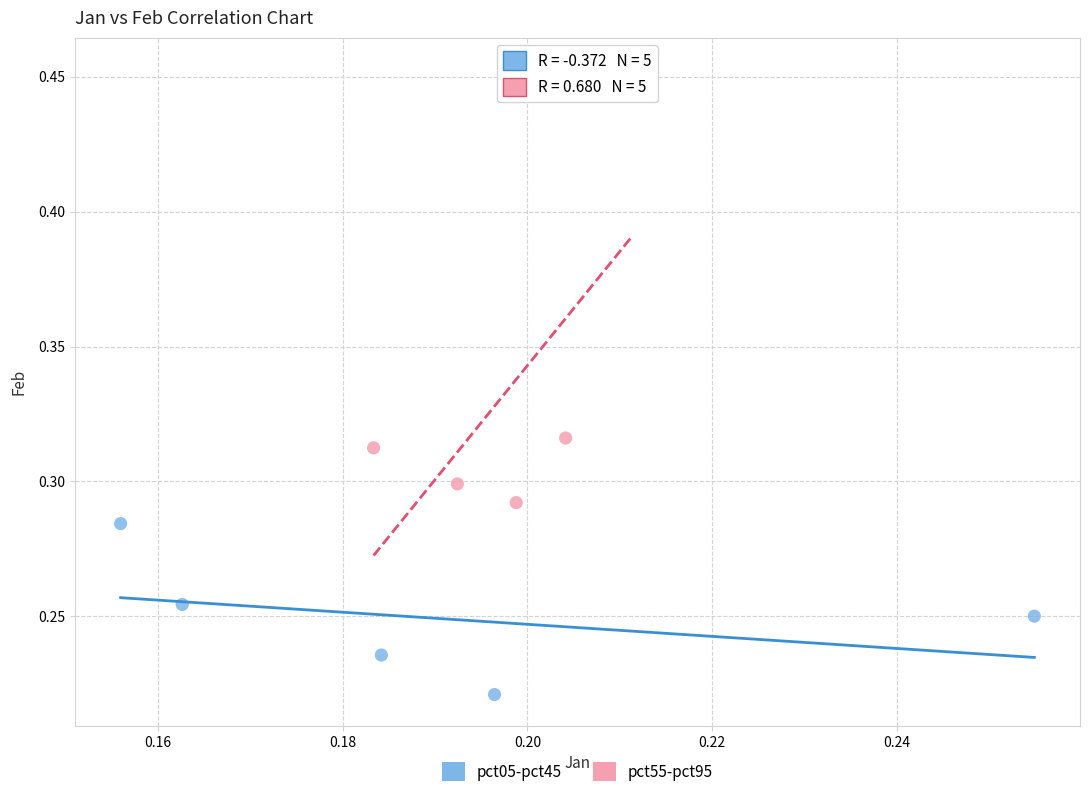

Which series reaches the maximum Y coordinate?

pct55-pct95